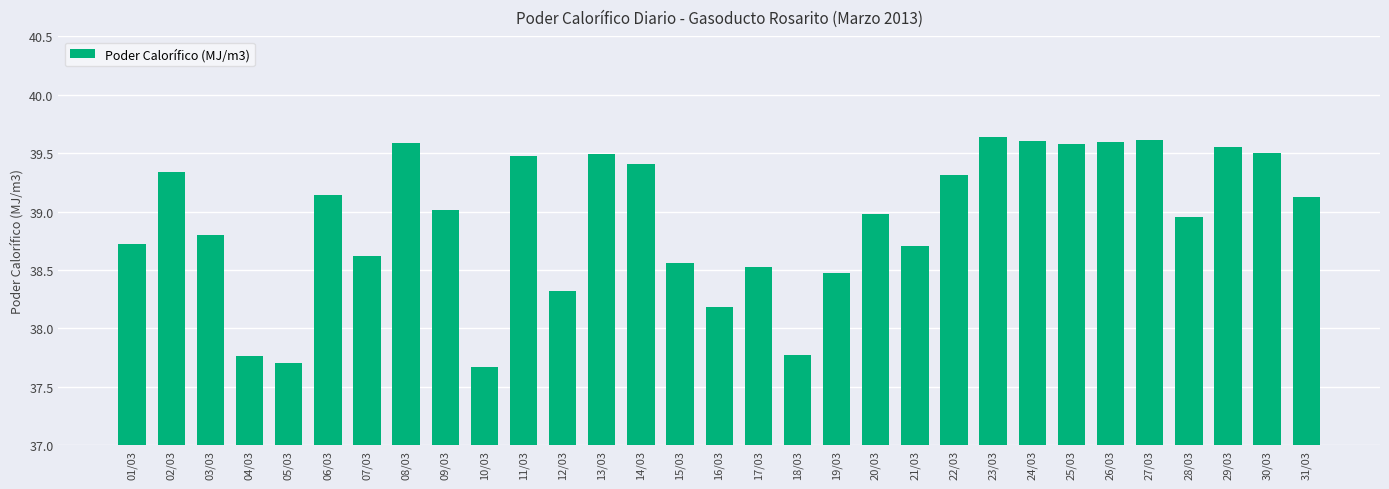

Which label corresponds to the smallest value in the chart?

10/03